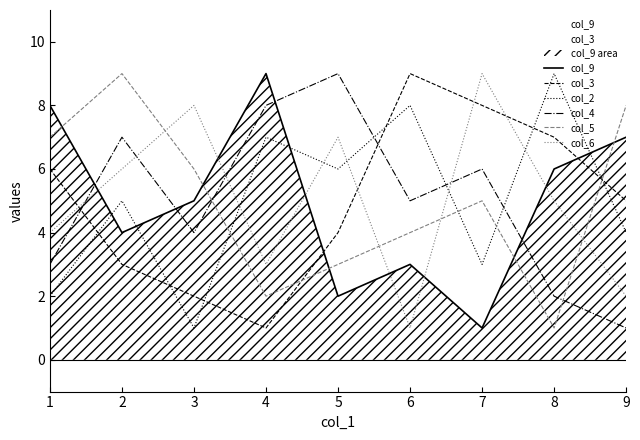

What is the sum of the col_2 values at 6 and 1?

10